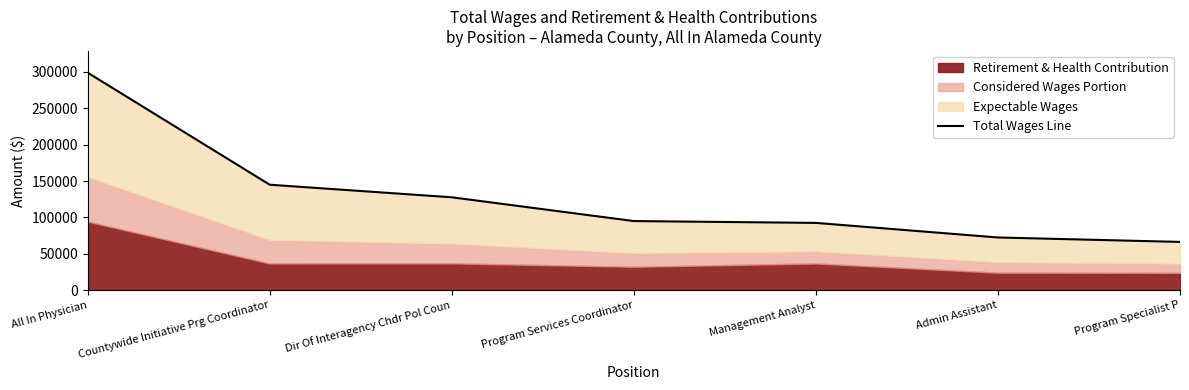

The value at Admin Assistant is 46163. True or false?

False